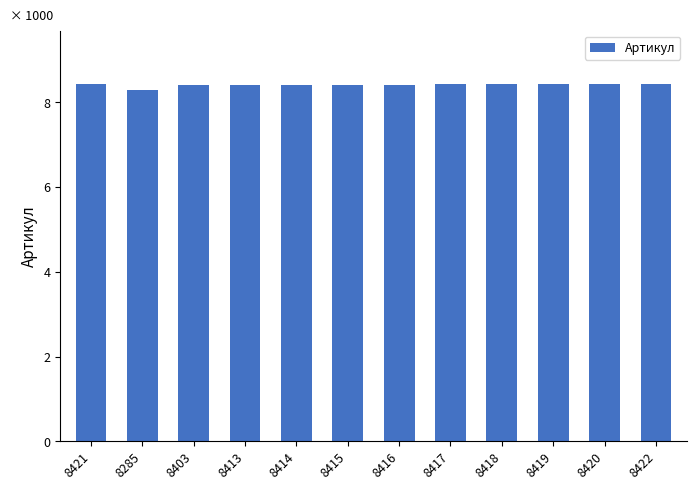

Reading right to left, transcribe all the data shown in this chart.

8422=8422	8420=8420	8419=8419	8418=8418	8417=8417	8416=8416	8415=8415	8414=8414	8413=8413	8403=8403	8285=8285	8421=8421